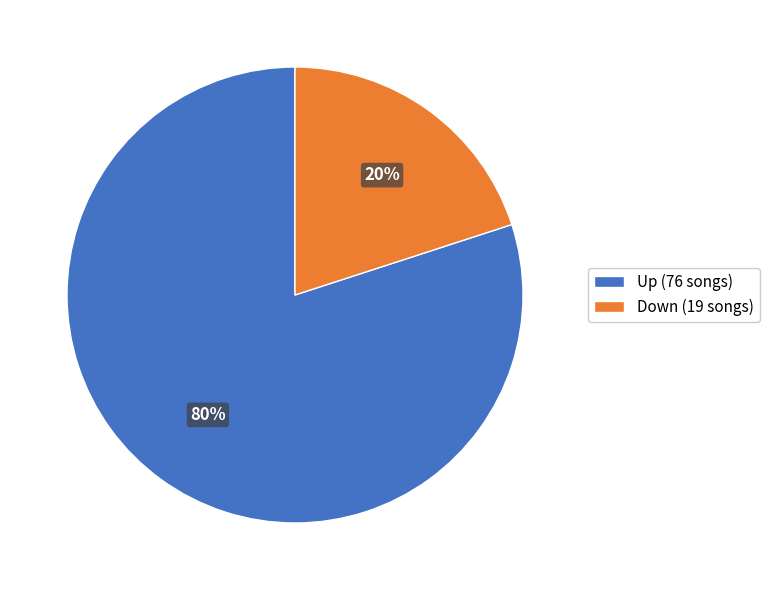

Is it true that Up (76 songs) is 80% of the pie?

True